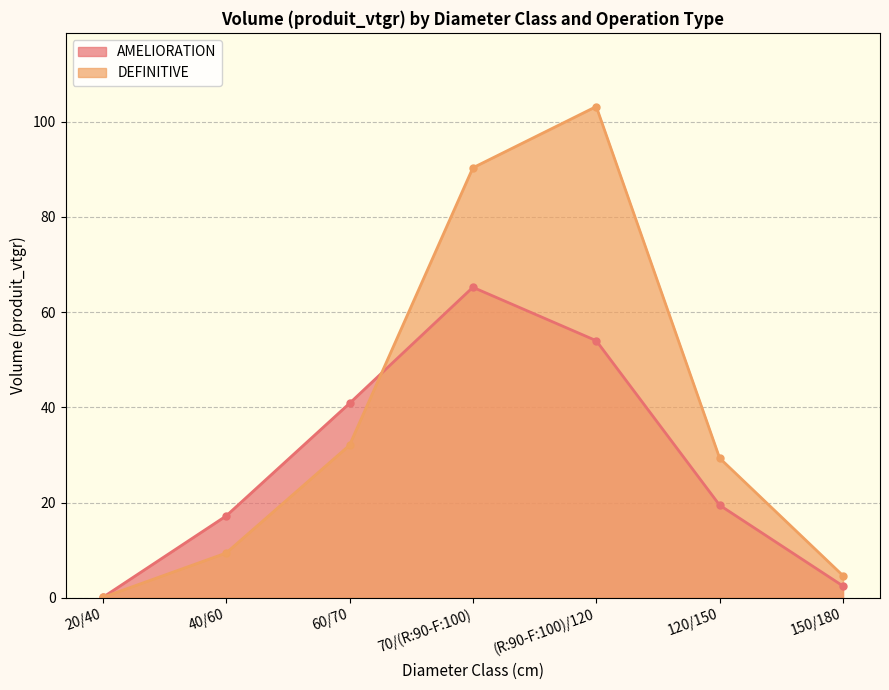

True or false: DEFINITIVE and AMELIORATION cross at least once.

True